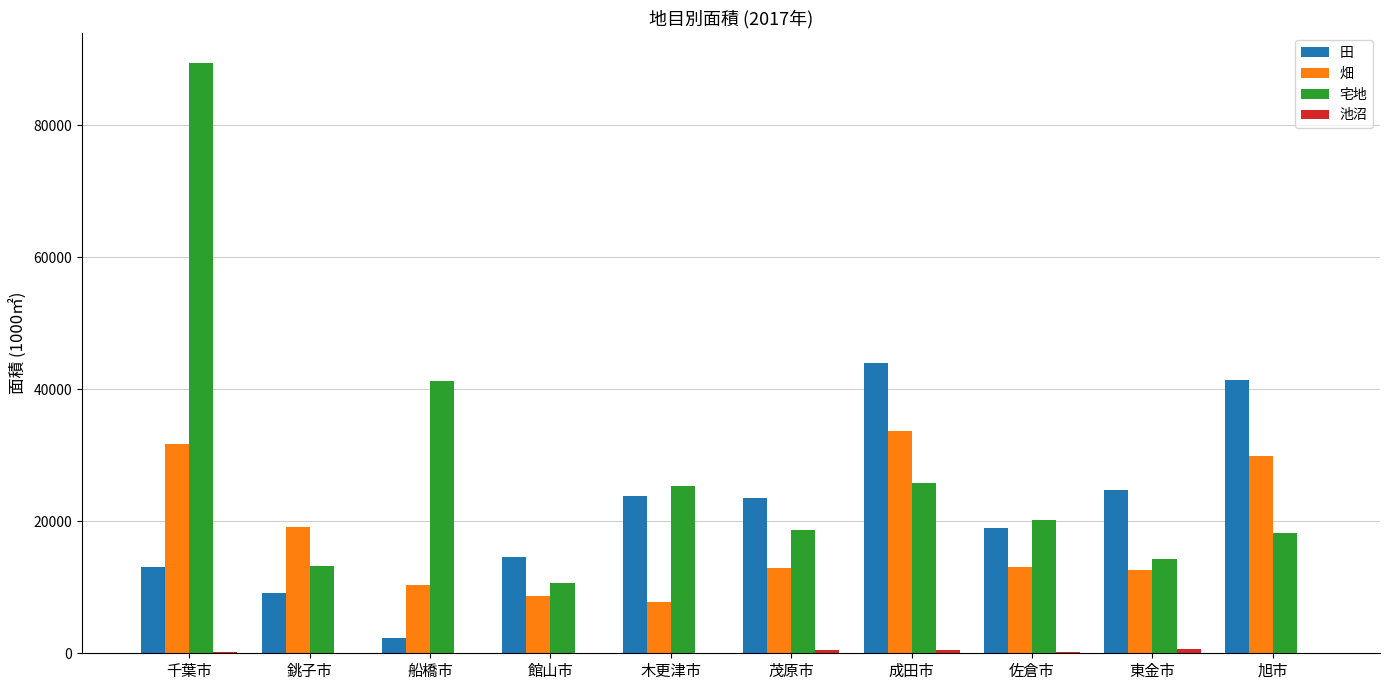

Are the bars horizontal?

No